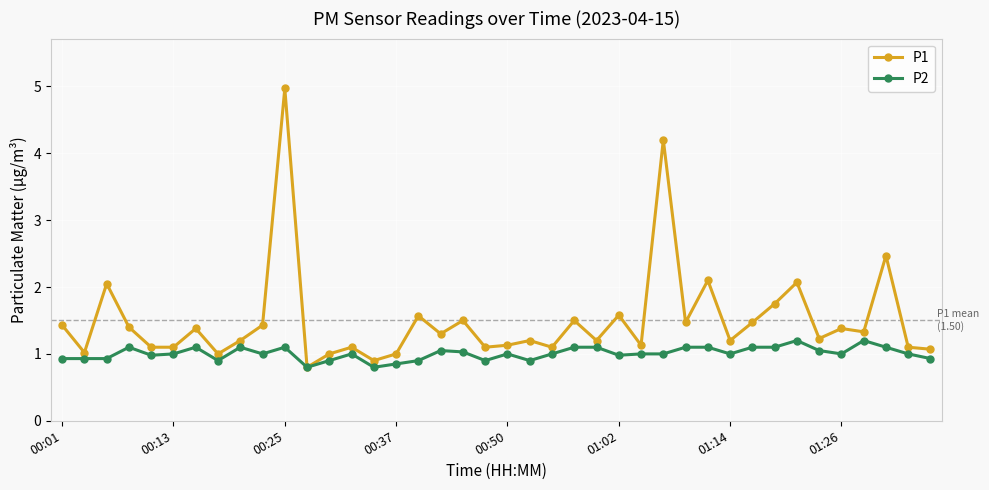

At how many categories does at least one series exceed 4?

2